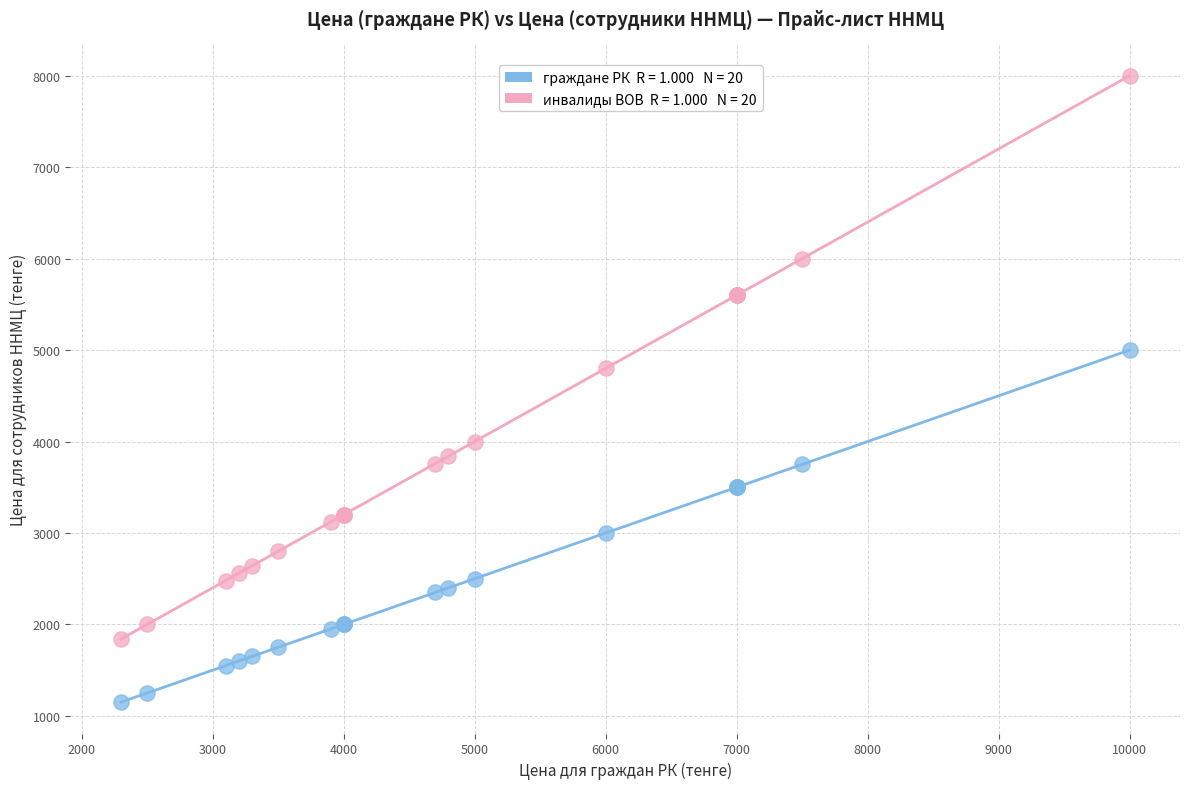

Across all series, what Y value is closest to 4575?

4800